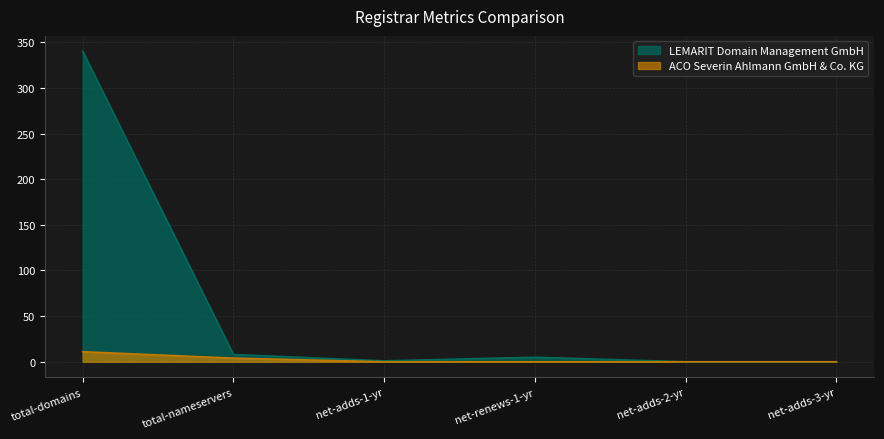

How many values in the LEMARIT Domain Management GmbH series exceed 5?

2